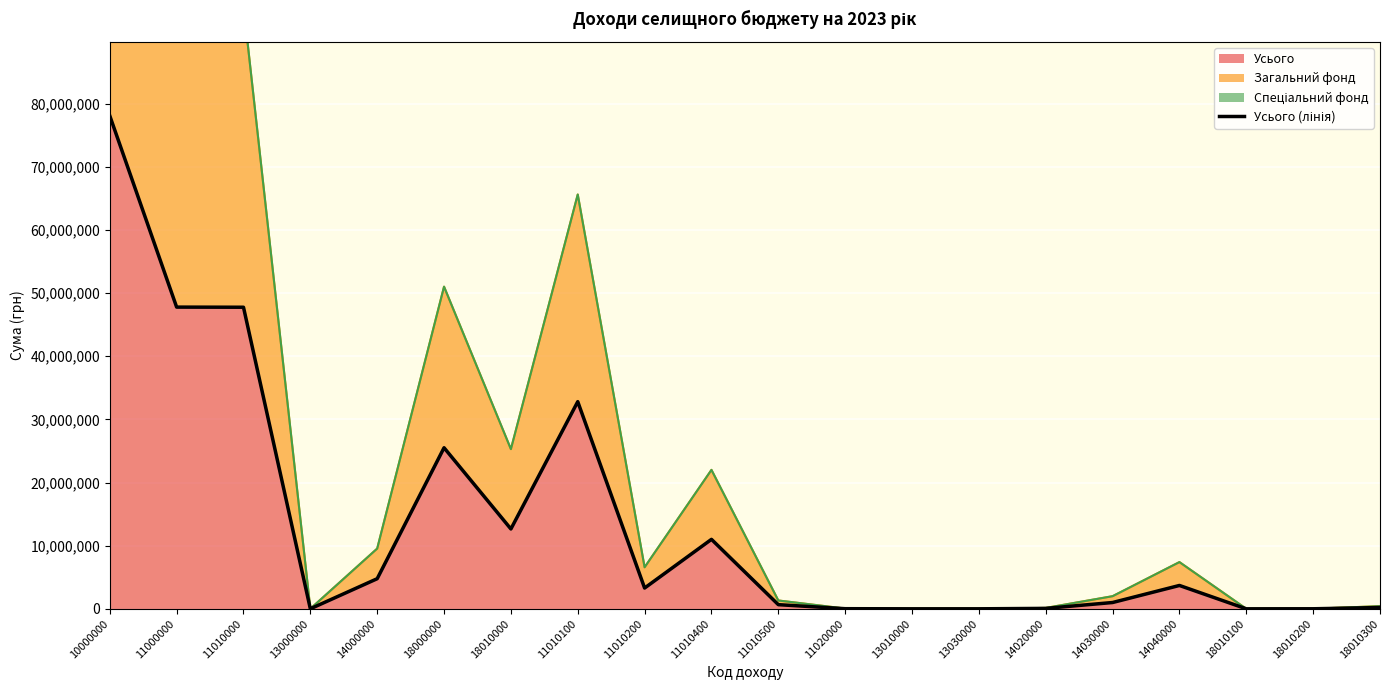

List the labels in order of value, smallest first.

18010100, 13010000, 13030000, 13000000, 18010200, 11020000, 14020000, 18010300, 11010500, 14030000, 11010200, 14040000, 14000000, 11010400, 18010000, 18000000, 11010100, 11010000, 11000000, 10000000